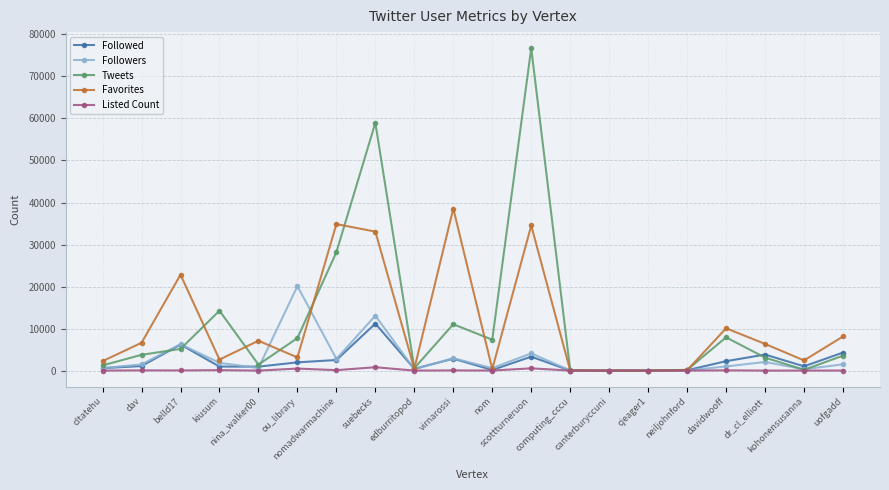

List the series in order of their peak value, highest first.

Tweets, Favorites, Followers, Followed, Listed Count